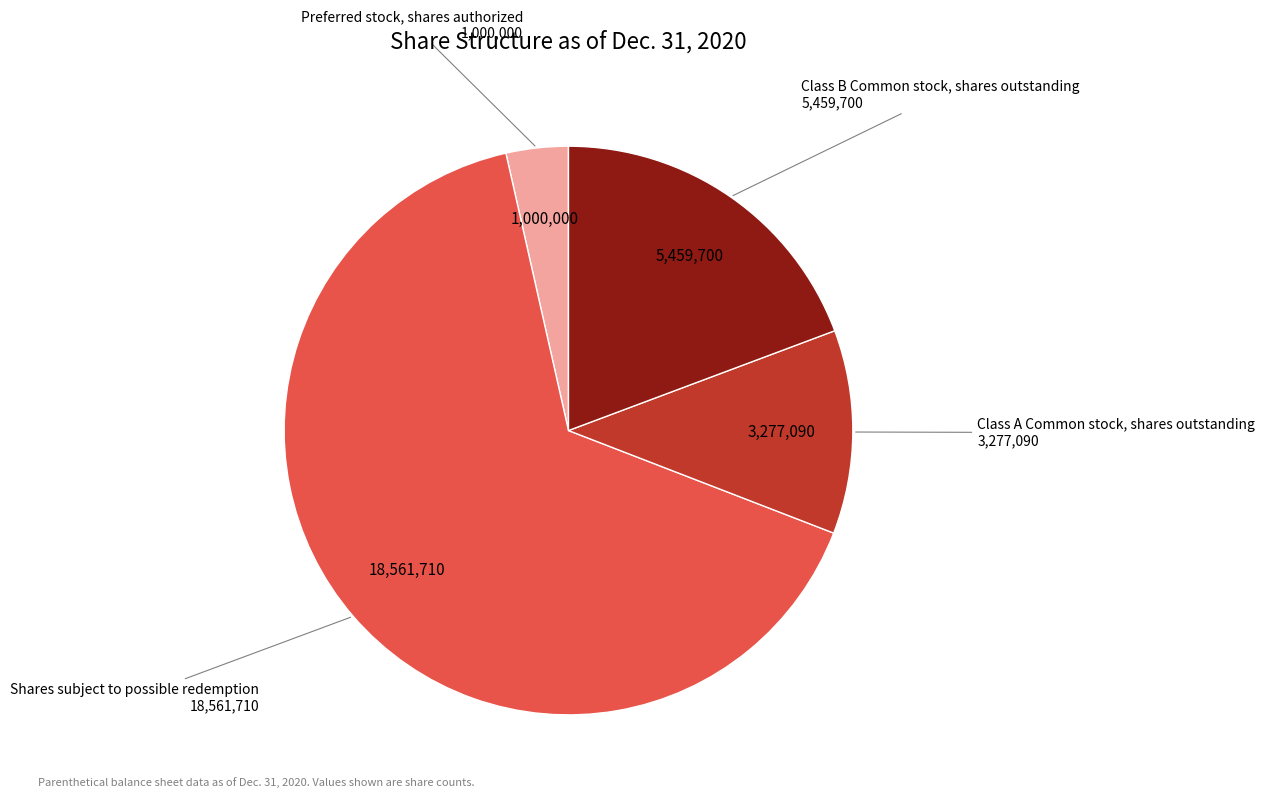

Does any single category account for the majority?

Yes